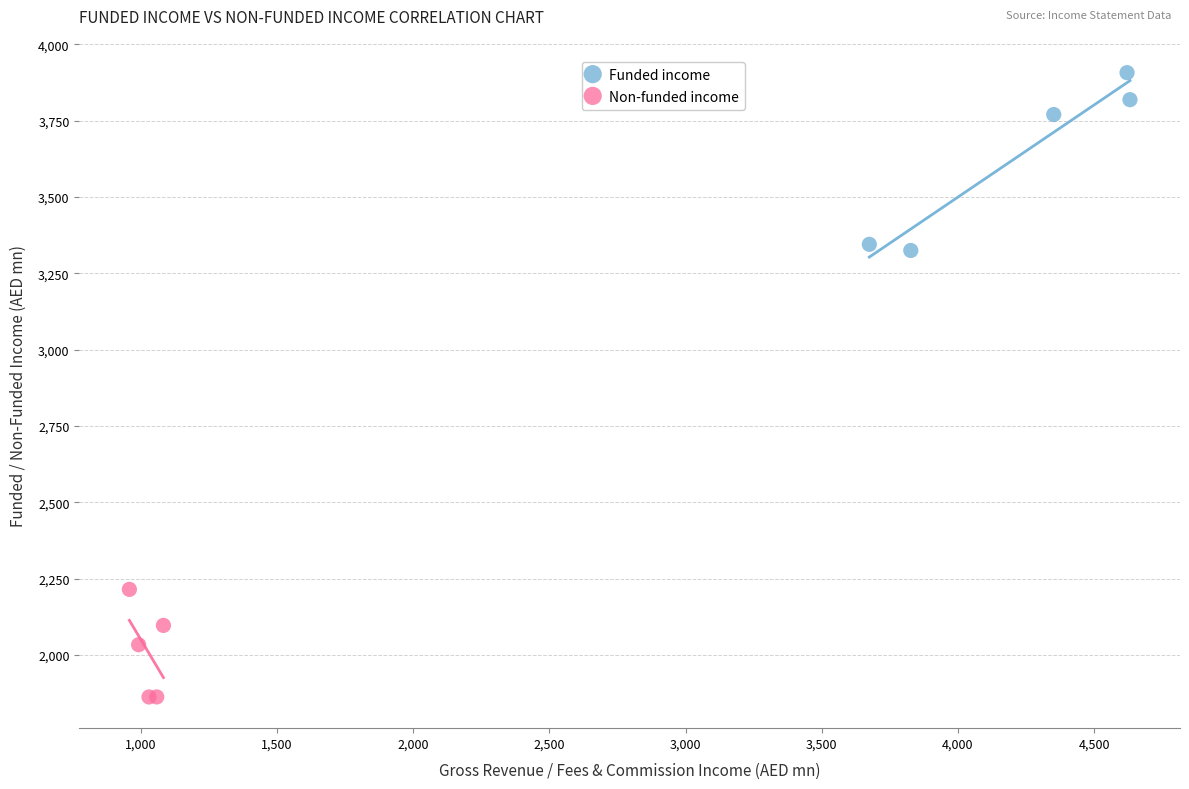

What are all the series names shown in the legend?

Funded income, Non-funded income